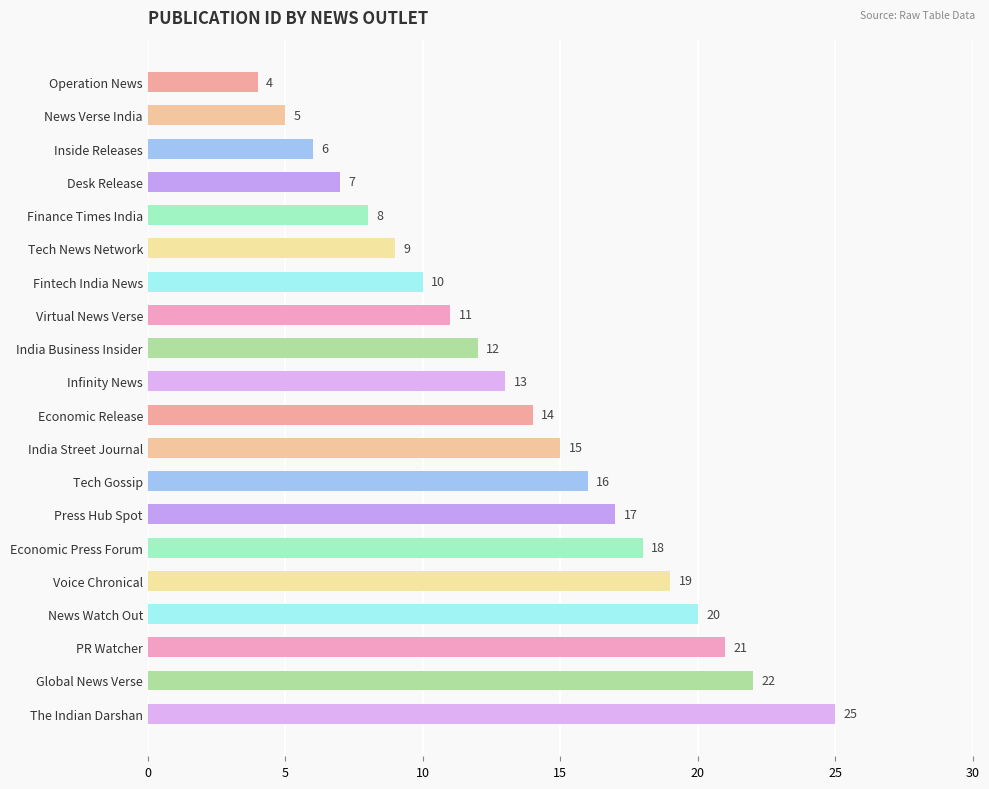

Count the number of data series in this chart.

1